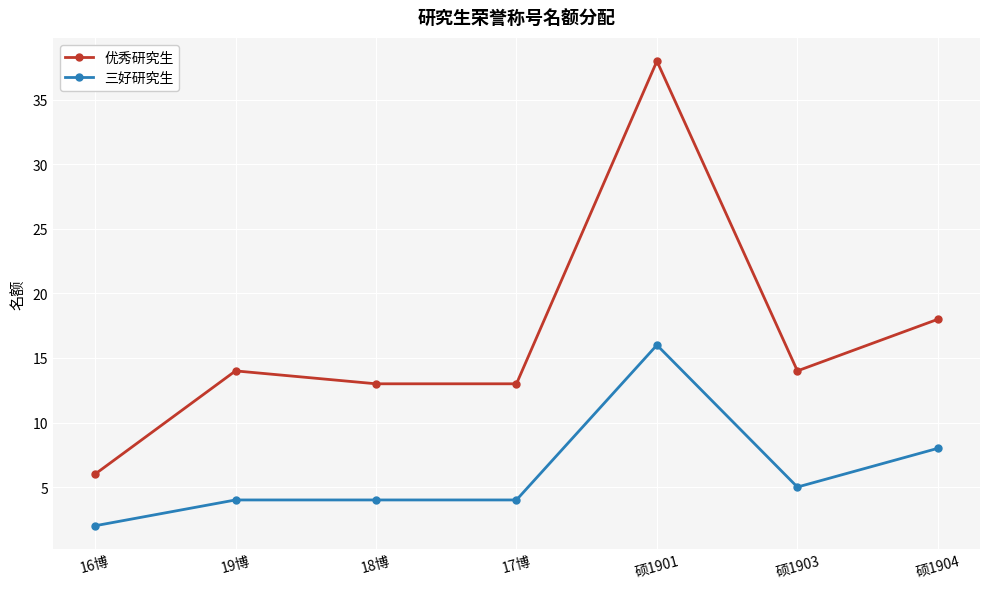

What is the label of the 6th point from the left?

硕1903